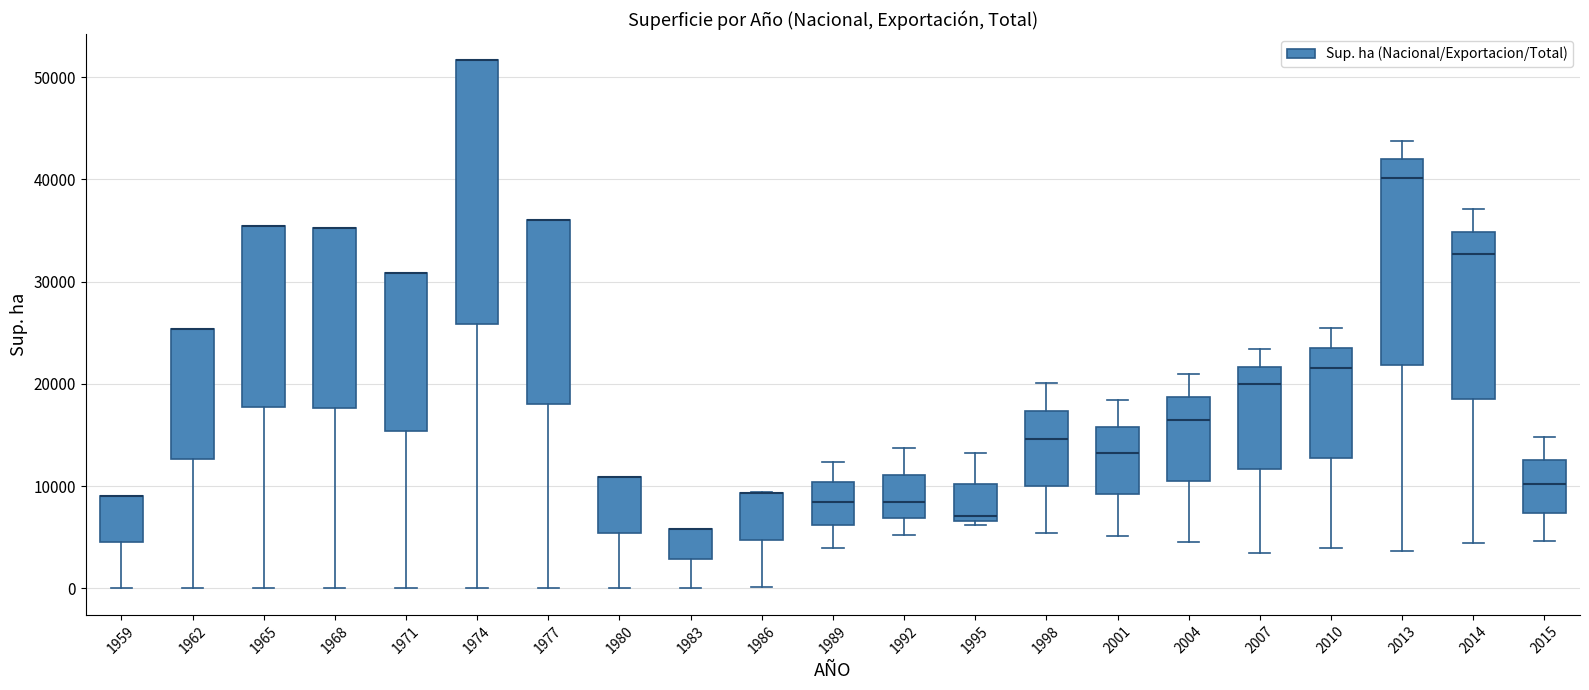

Where is the upper edge of the box at x = 1965 on the y-axis? The values are not printed on the chart, so give them approximately, as read against the axis.

35000